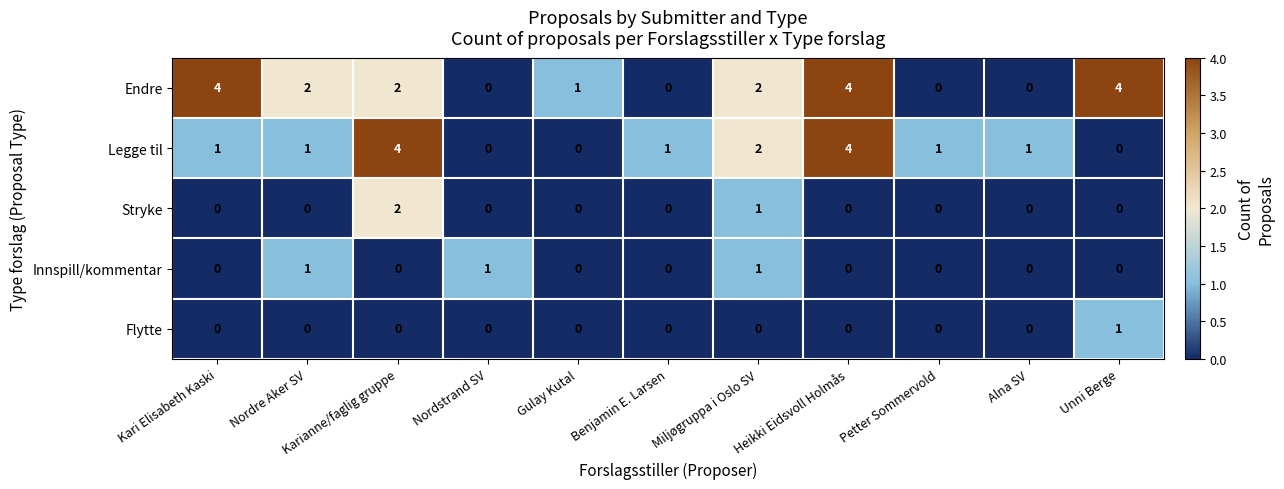

The Legge til series shows 0 at Kari Elisabeth Kaski. True or false?

False